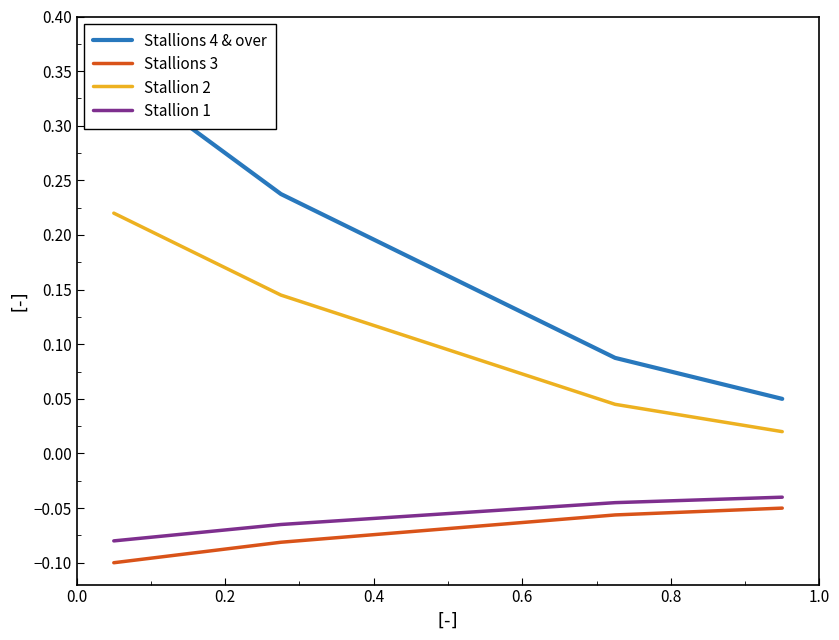

True or false: Stallion 1 and Stallion 2 intersect in this chart.

False